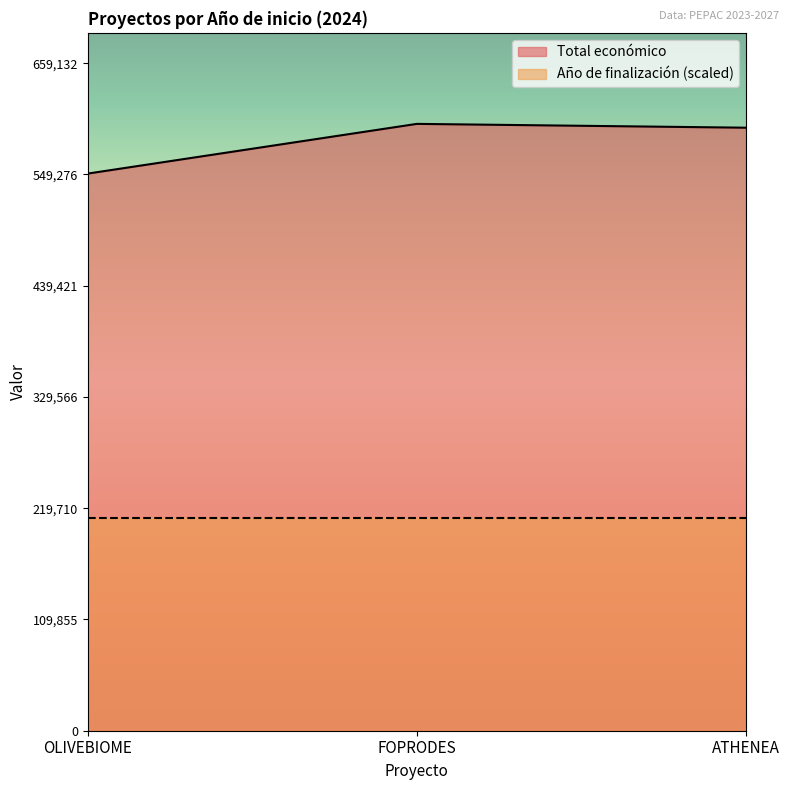

What is the maximum value shown in the chart?

599211.0